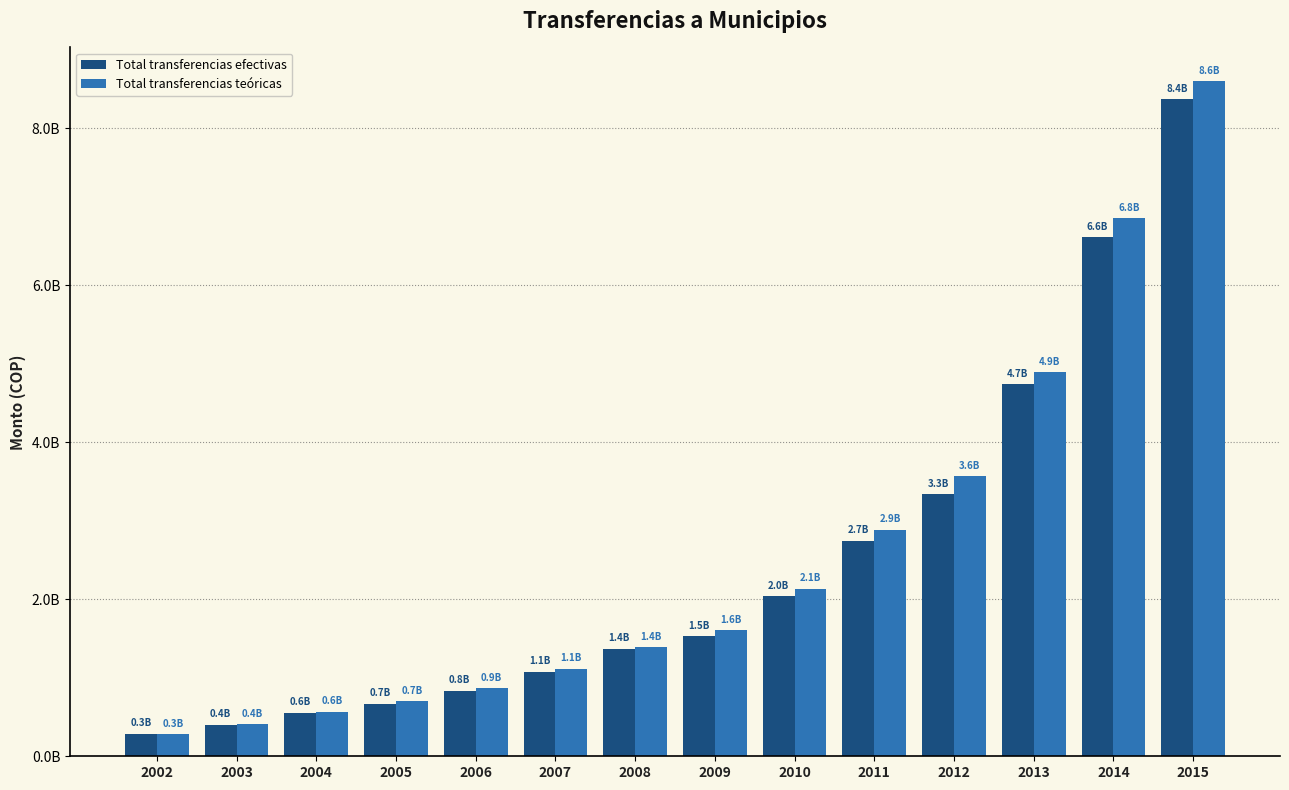

Does the chart contain any negative values?

No